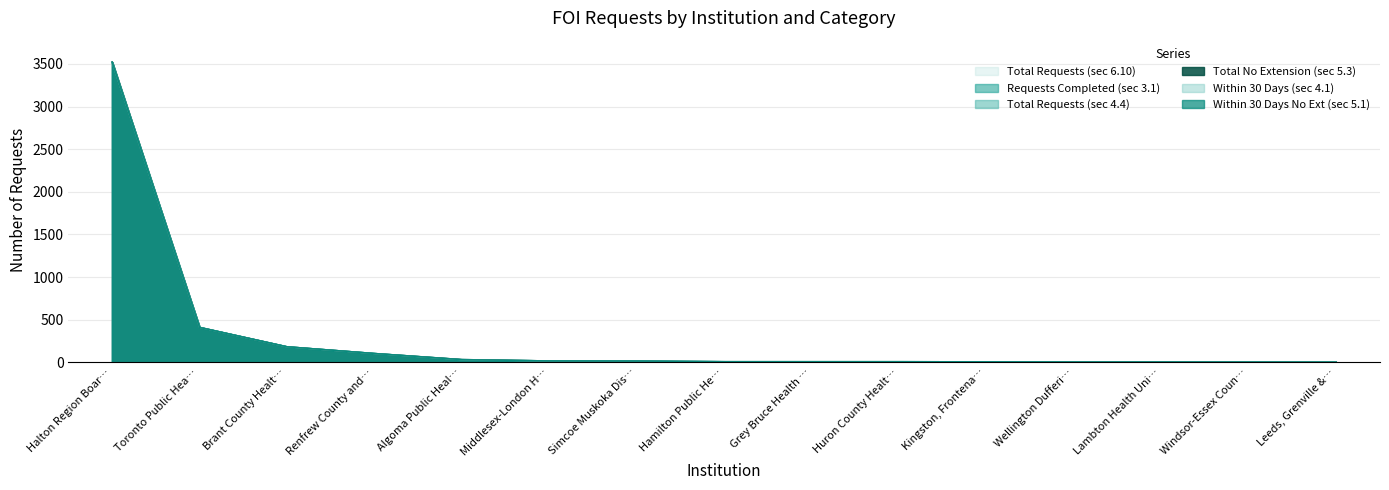

Is it true that sec_6_10_total_requests equals 6 at Lambton Health Uni…?

False